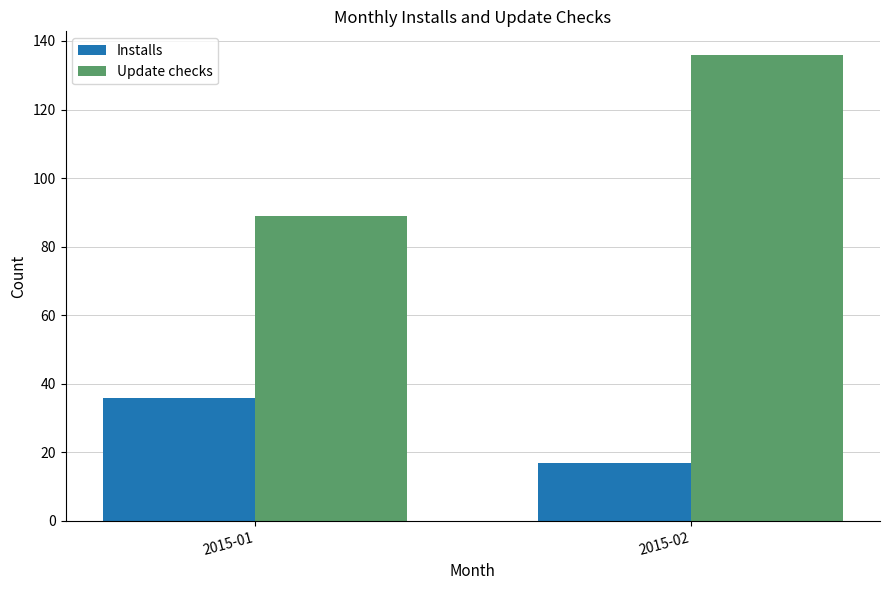

Is the value of Installs at 2015-01 greater than the value of Update checks at 2015-01?

No